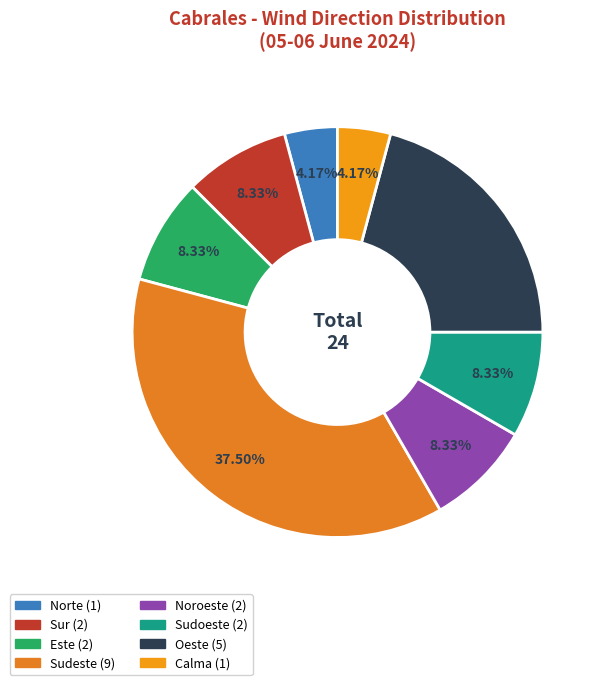

Which slice is the largest?

Sudeste